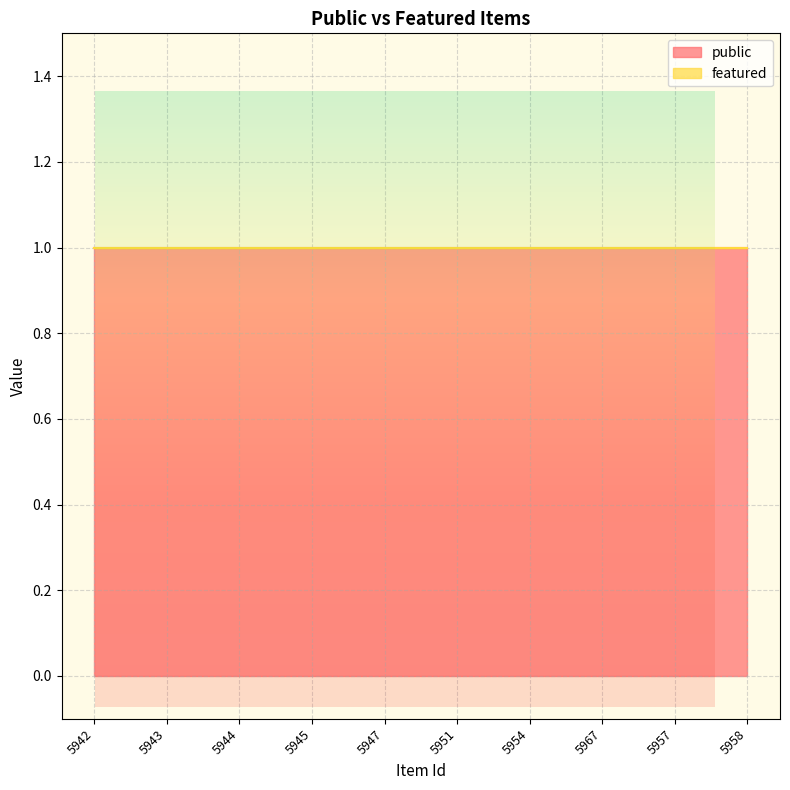

At how many categories does at least one series exceed 0?

10